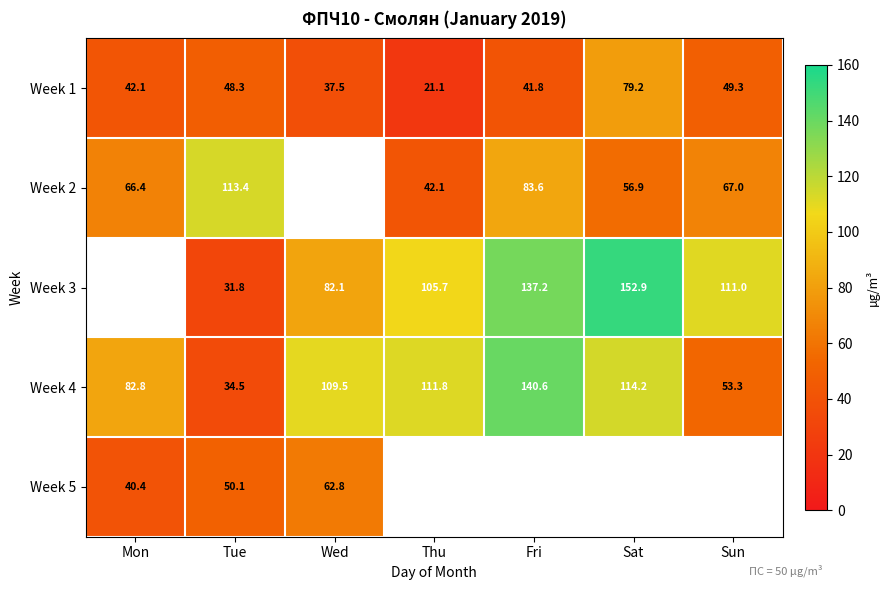

Is it true that Week 1 equals 79.2 at Sat?

True